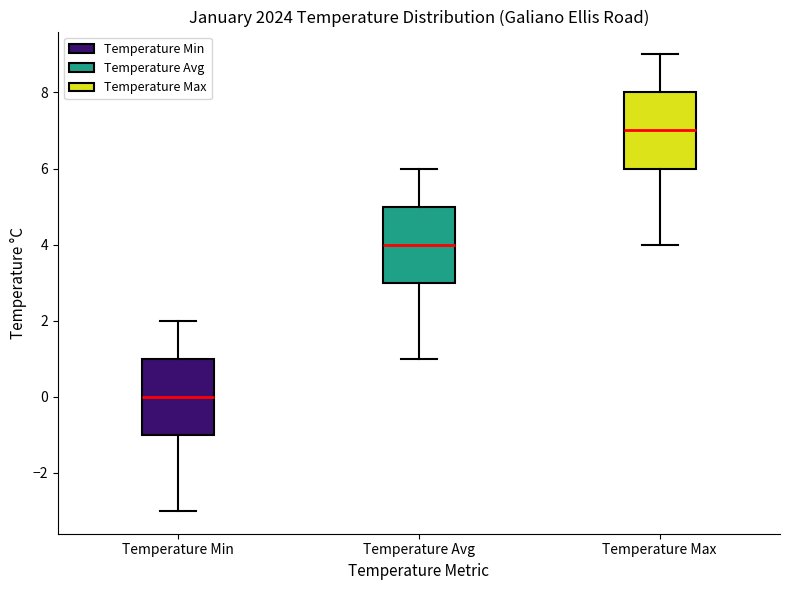

Where does the lower whisker of the box for Temperature Max end on the y-axis? The values are not printed on the chart, so give them approximately, as read against the axis.

4